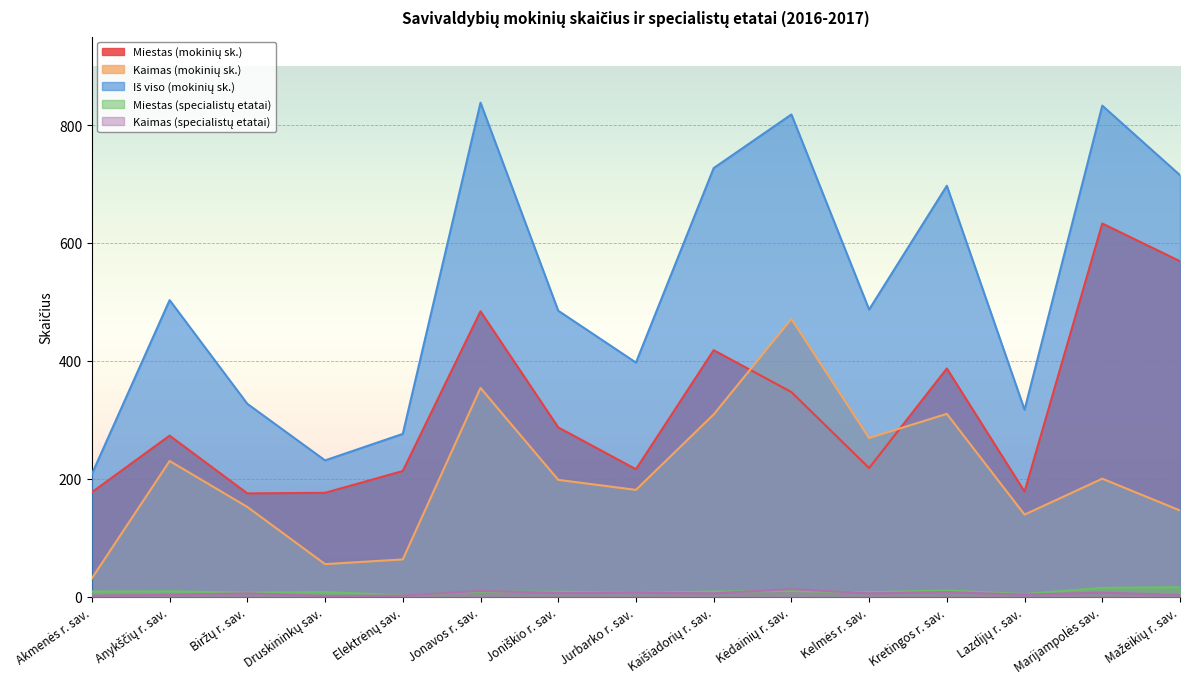

At which label does Miestas (specialistų etatai) first exceed 8?

Akmenės r. sav.